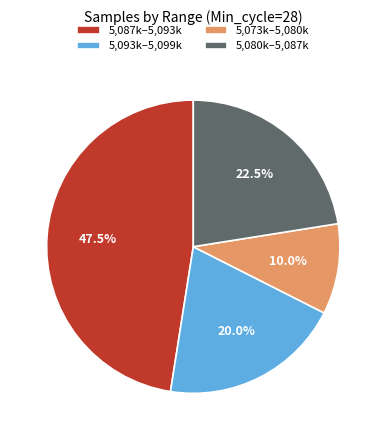

Is 5,087k–5,093k the majority of the pie?

No